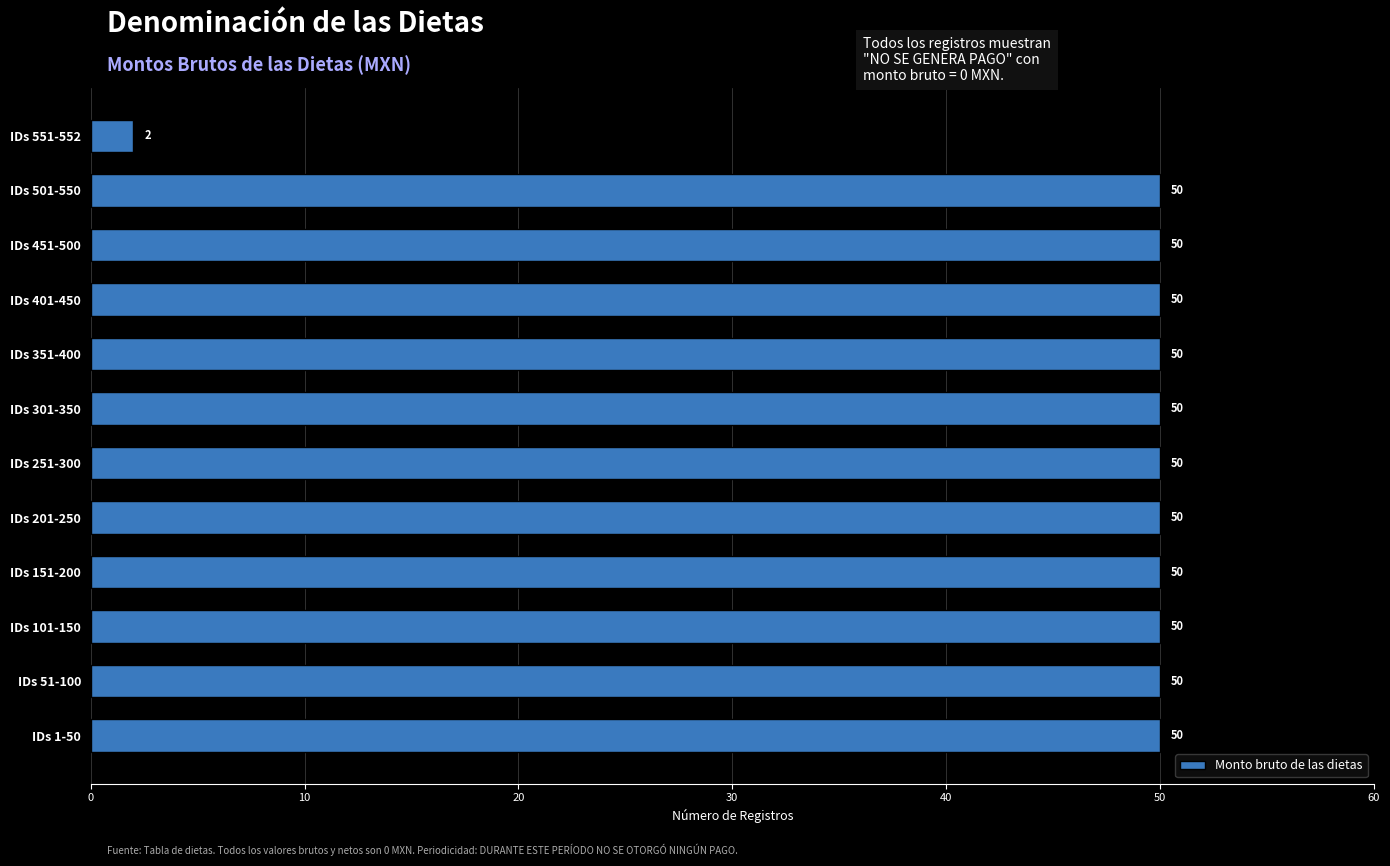

How many values are below 50?

1